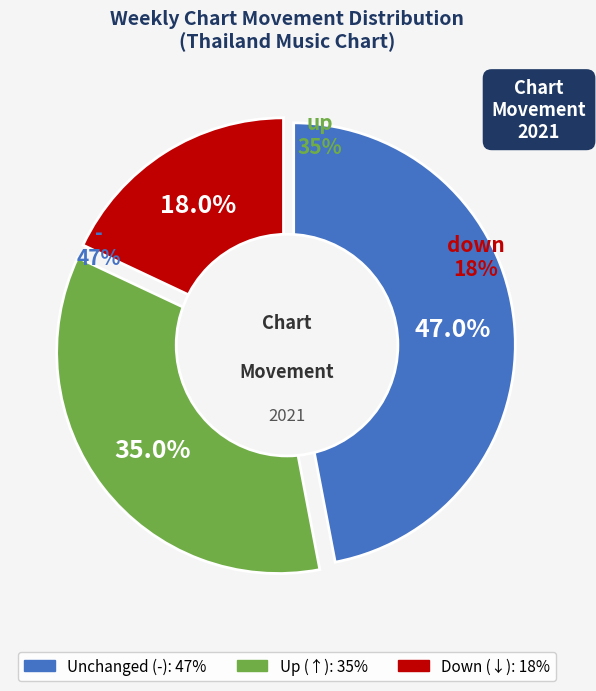

Is the sum of up and - greater than half?

Yes